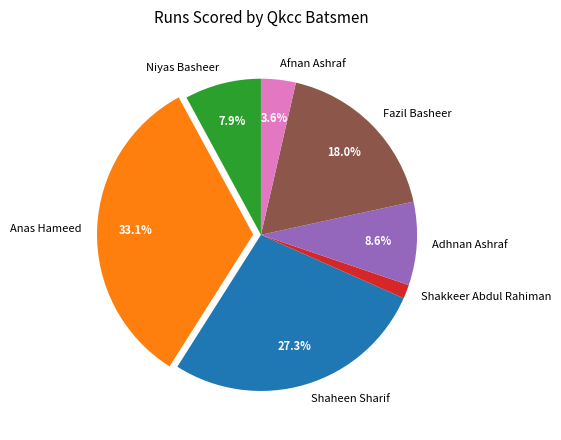

What is the ratio of the value at Niyas Basheer to the value at Afnan Ashraf?

2.2